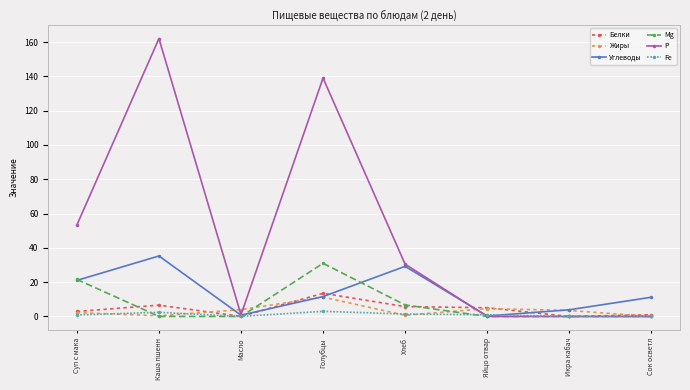

What is the difference between the maximum and minimum values in the Жиры series?

11.3